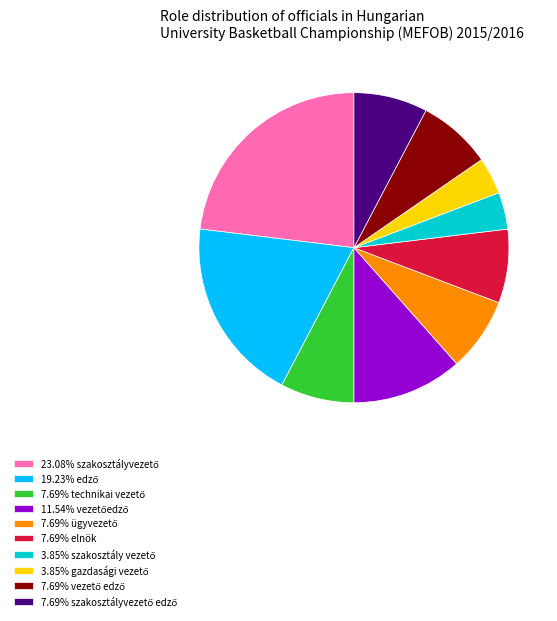

Is there a majority slice in this chart?

No